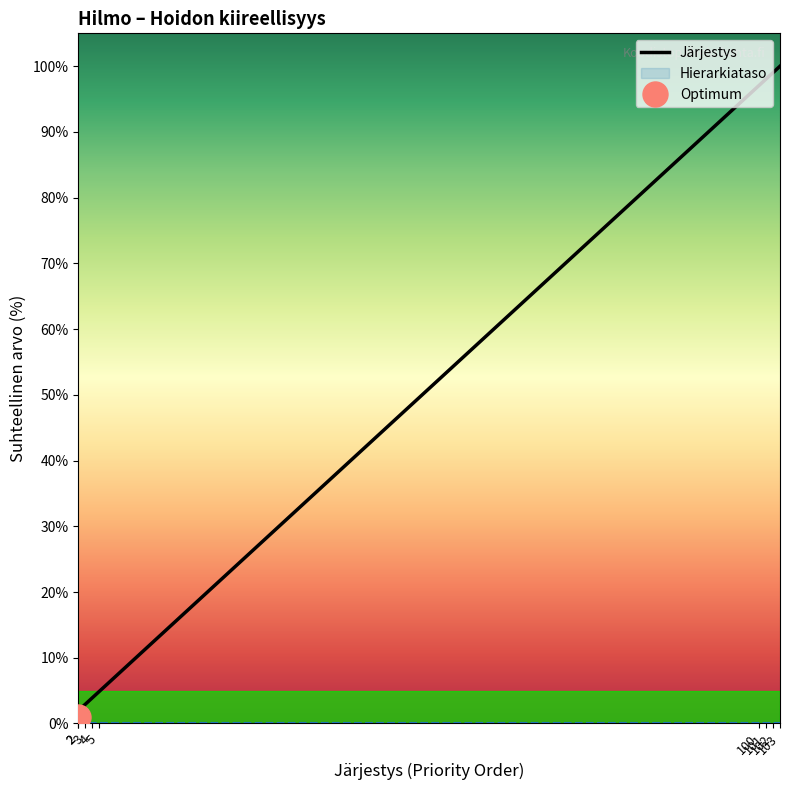

What is the approximate value at 3?

2.9